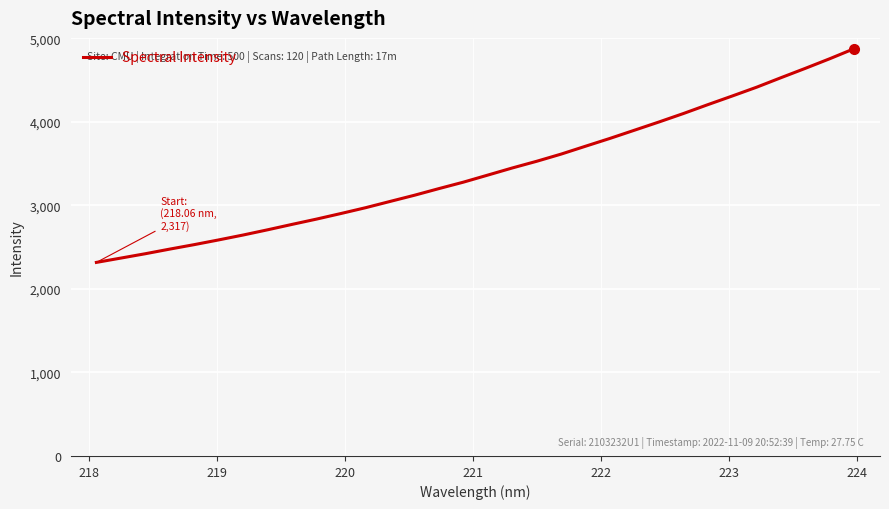

What is the difference between the maximum and minimum values?

2559.7